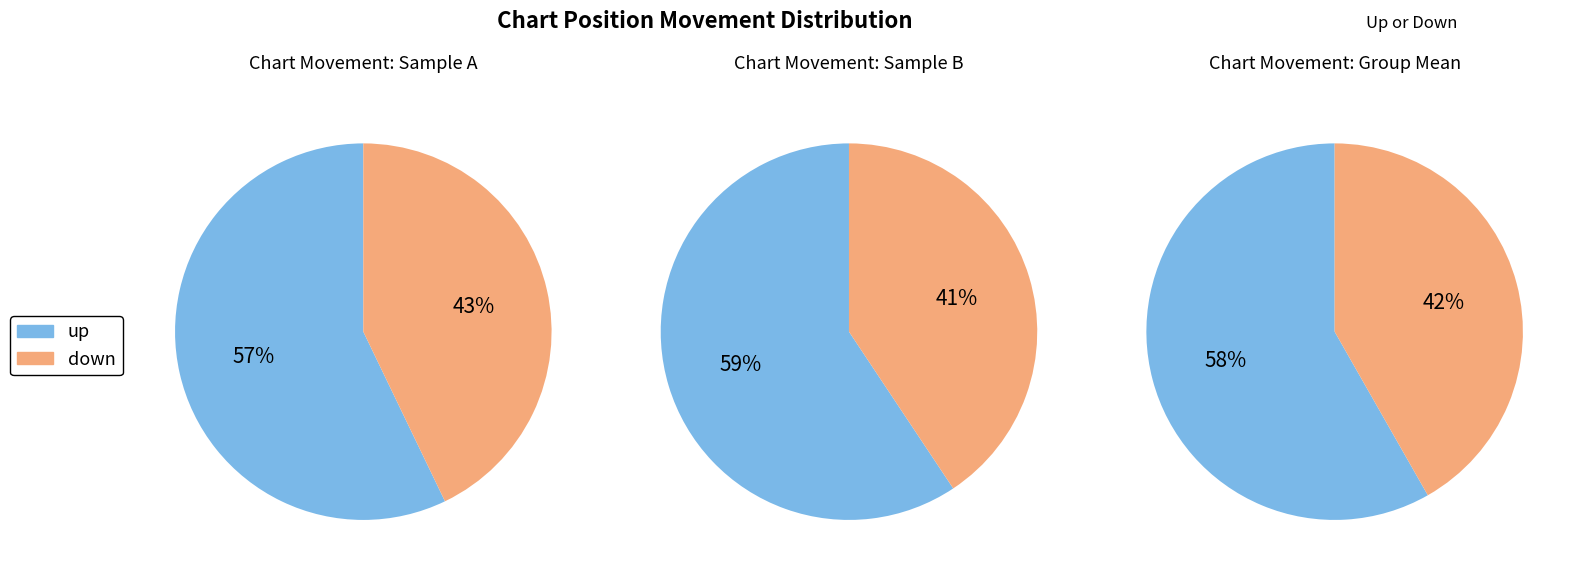

Combined, do - and down account for over 50%?

No